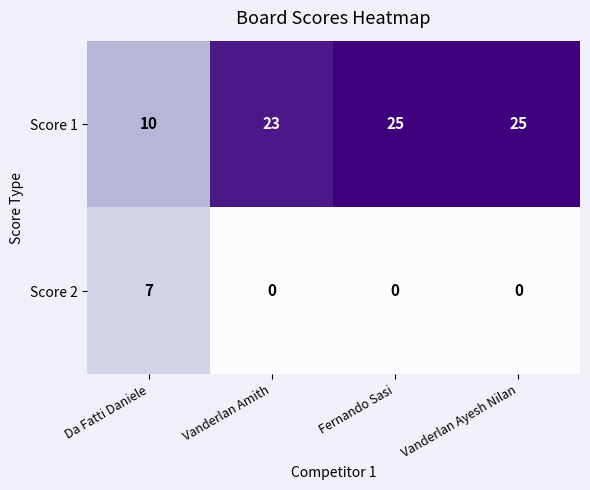

The value of Score 2 at Fernando Sasi is 0. True or false?

True